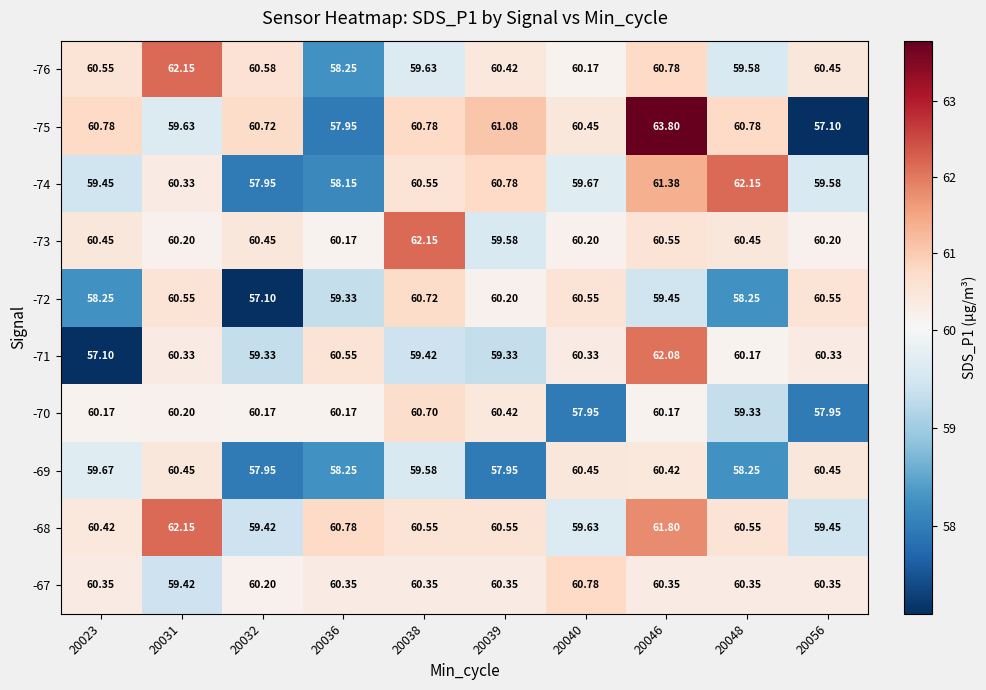

Is the value of -73 at 20031 greater than the value of -72 at 20056?

No